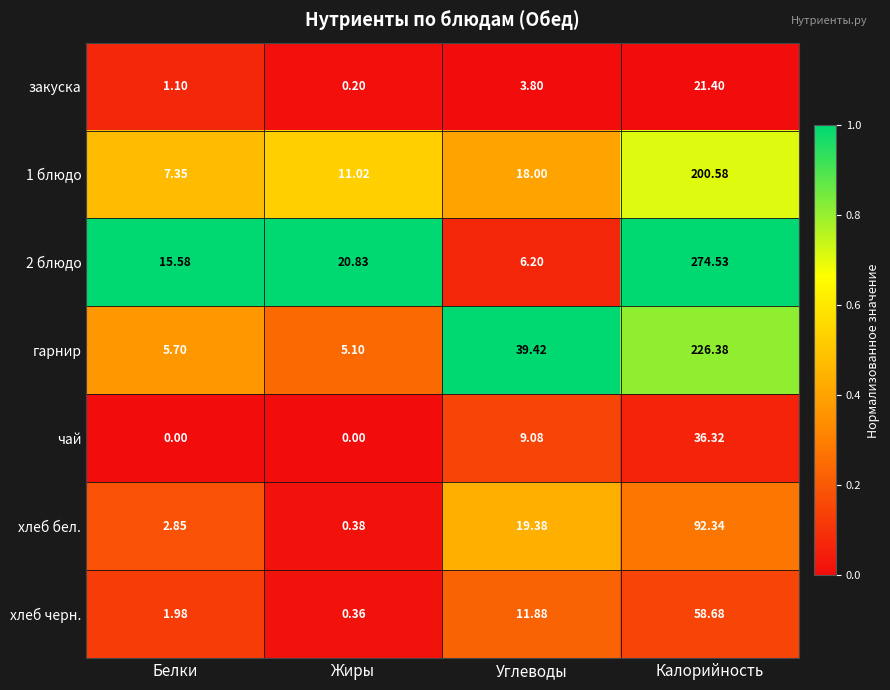

Which category has the highest value across all series?

Калорийность